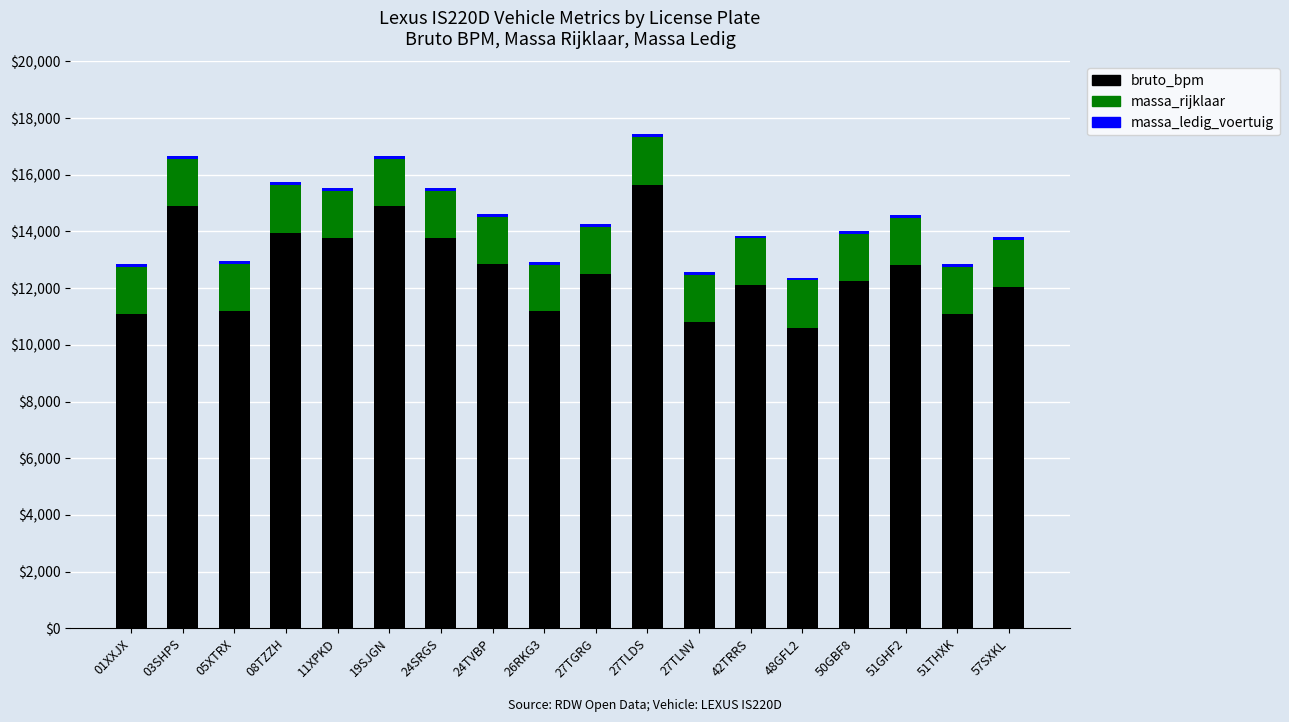

What is the sum of all bruto_bpm values?

227531